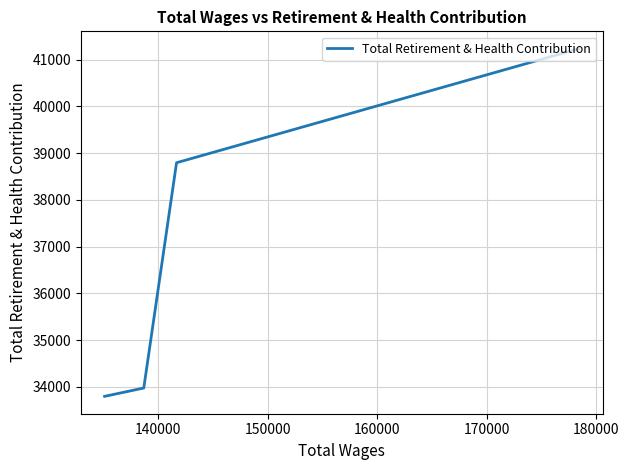

True or false: the data has more than 0 interior local peaks.

False